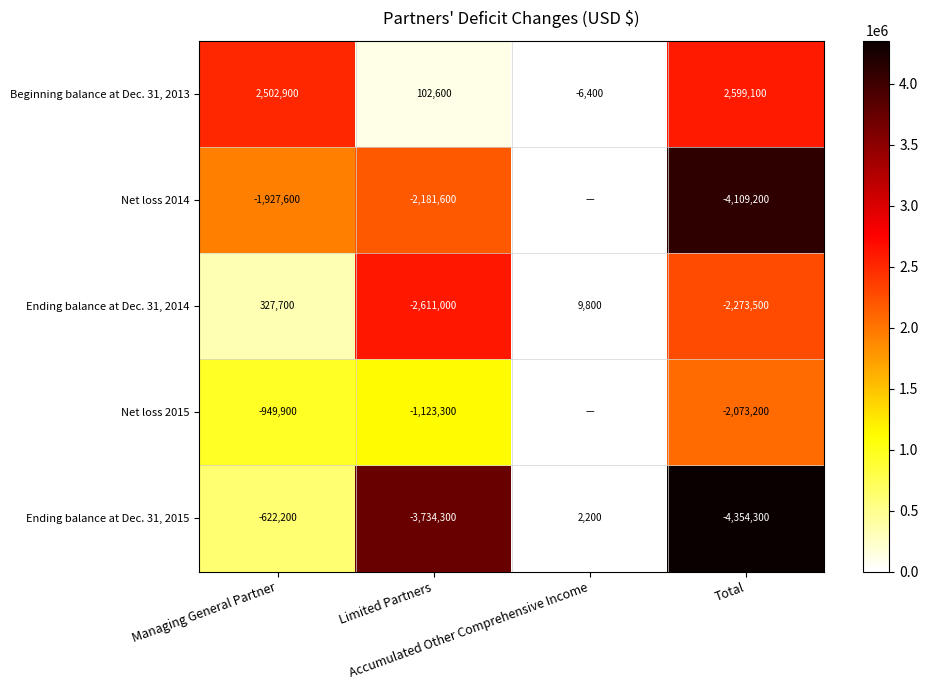

Is it true that Net loss 2014 equals 6807642 at Total?

False